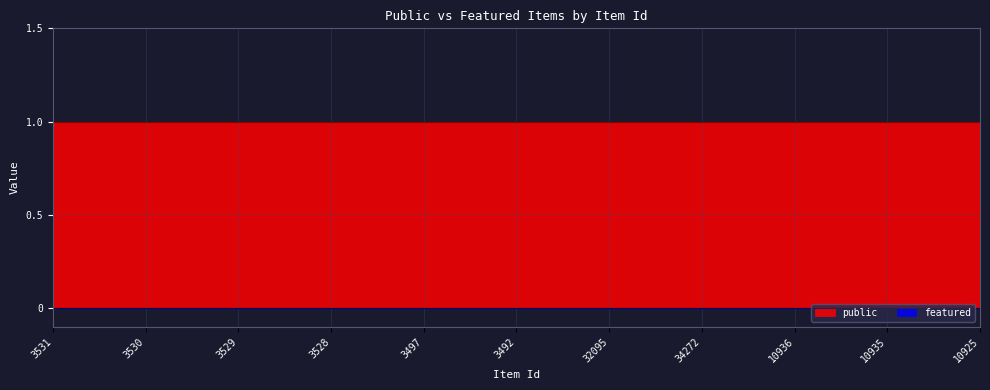

At which label is featured closest to 0?

3531